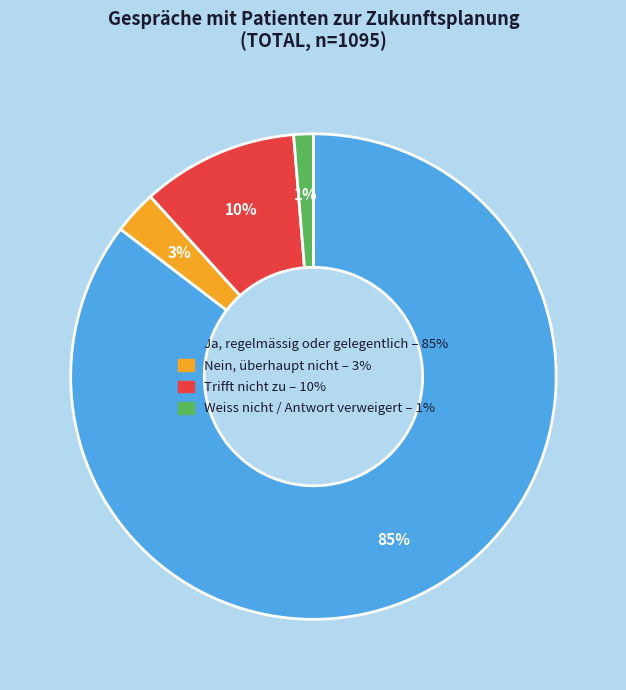

To the nearest percent, what is the average slice percentage?

25%